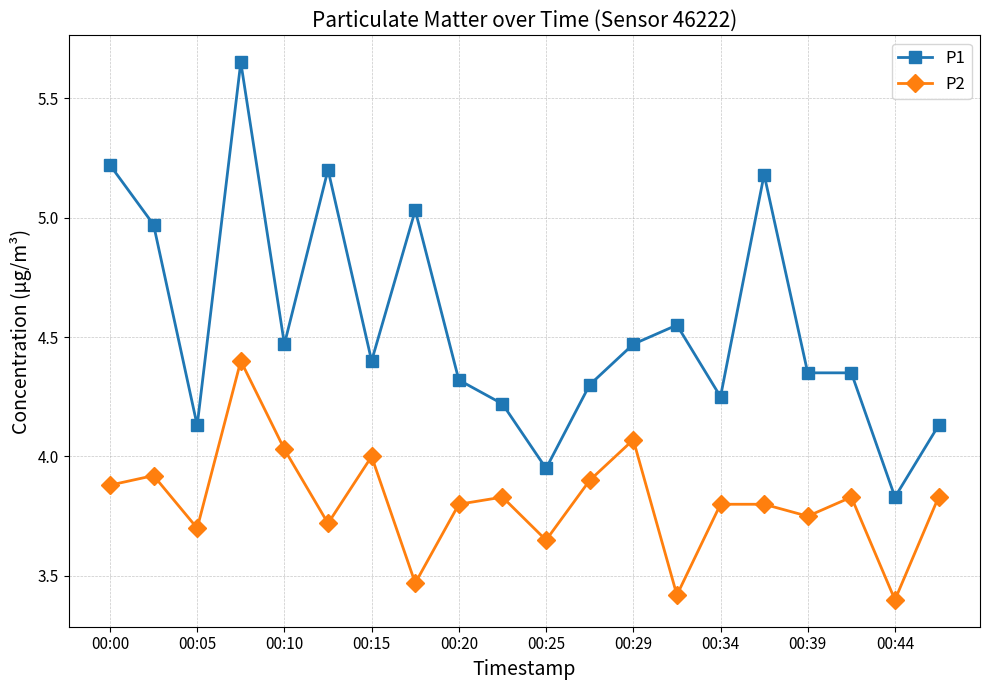

Which series has the largest total across all categories?

P1